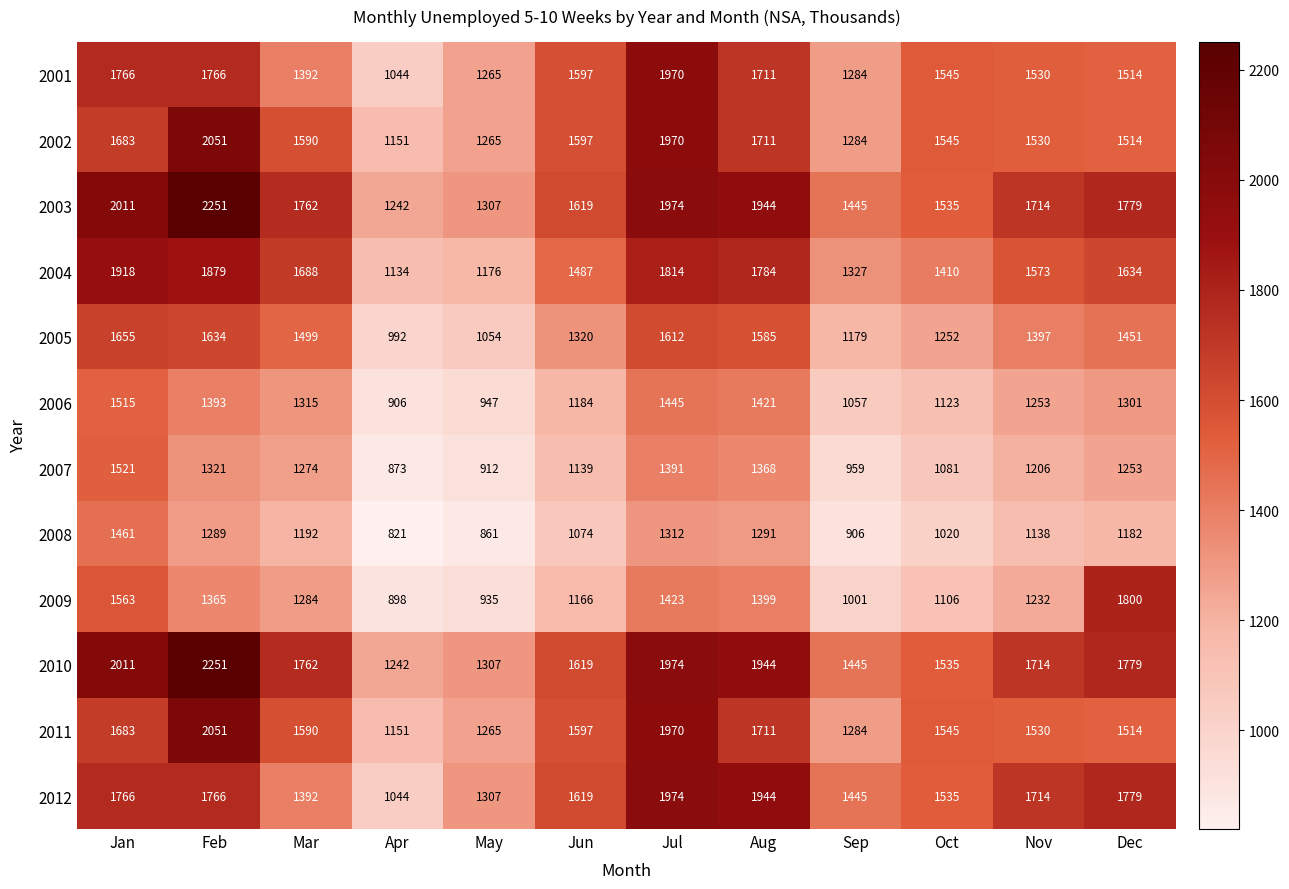

What is the spread (max minus min) of values at Sep?

539